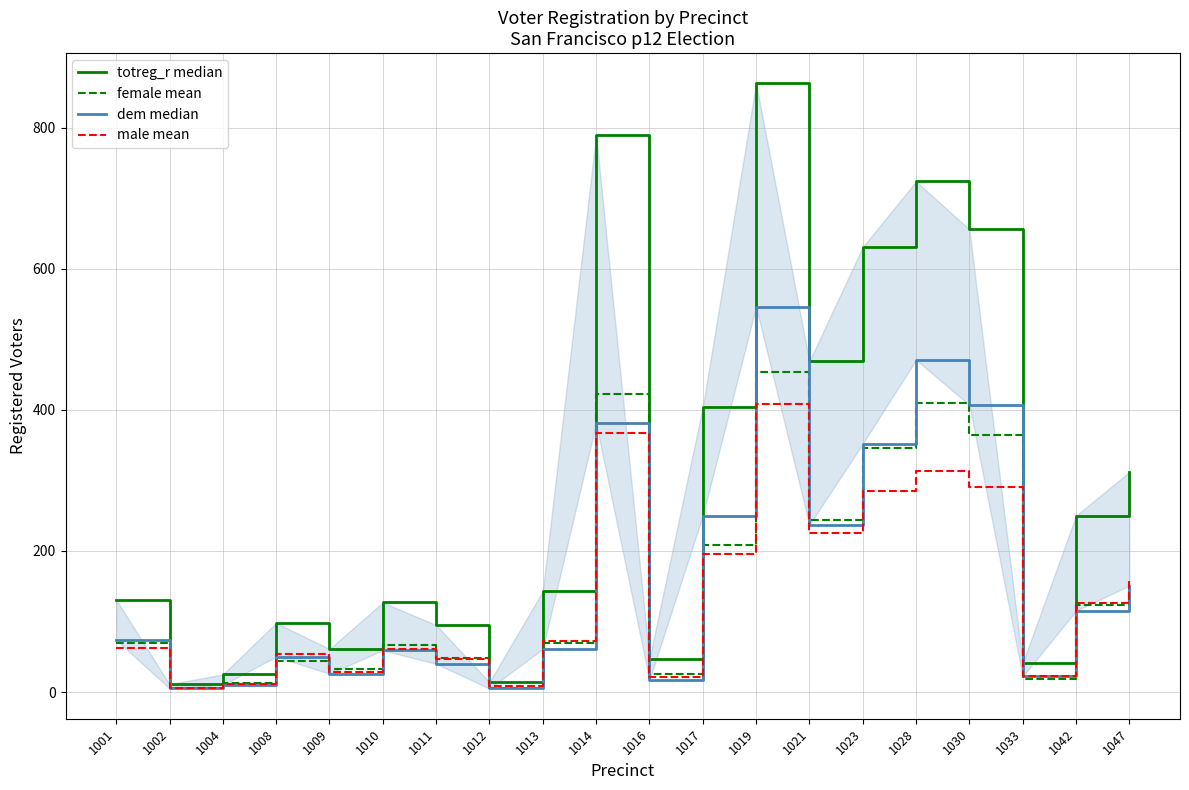

At how many categories does at least one series exceed 111?

12